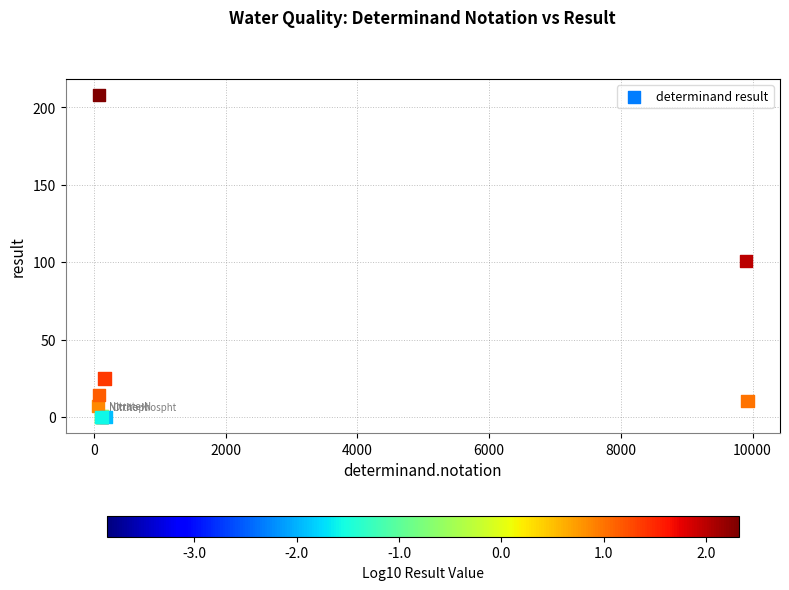

What Y value in the scatter plot is closest to 104?

100.9